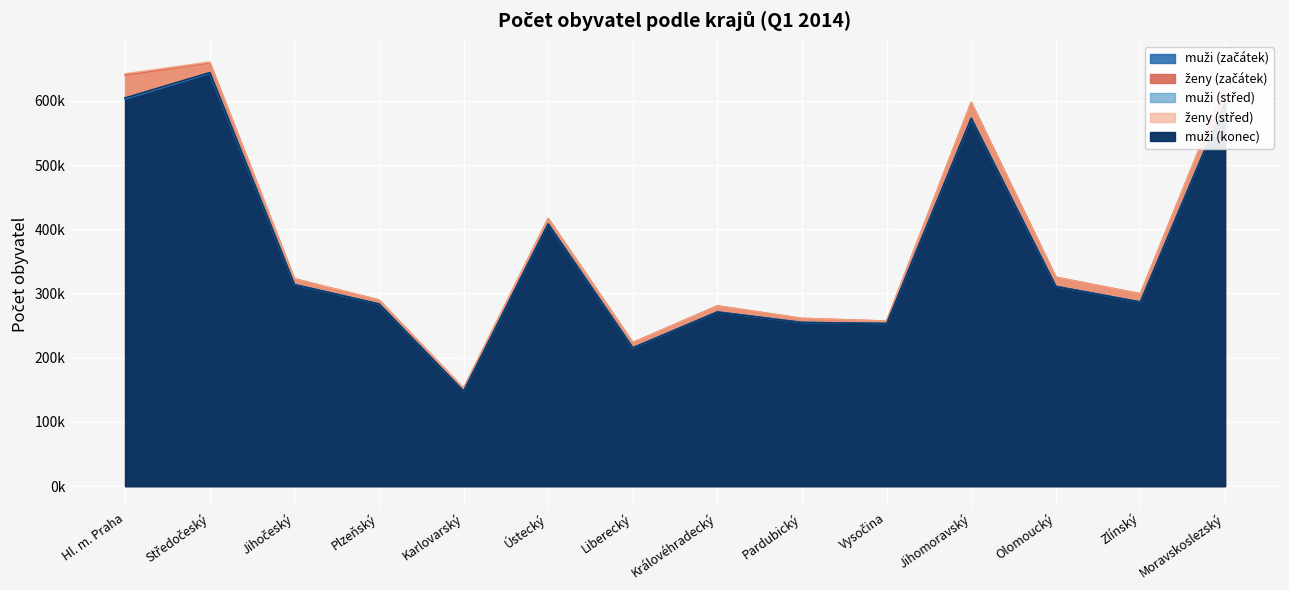

Which series has the largest total across all categories?

ženy (střed)